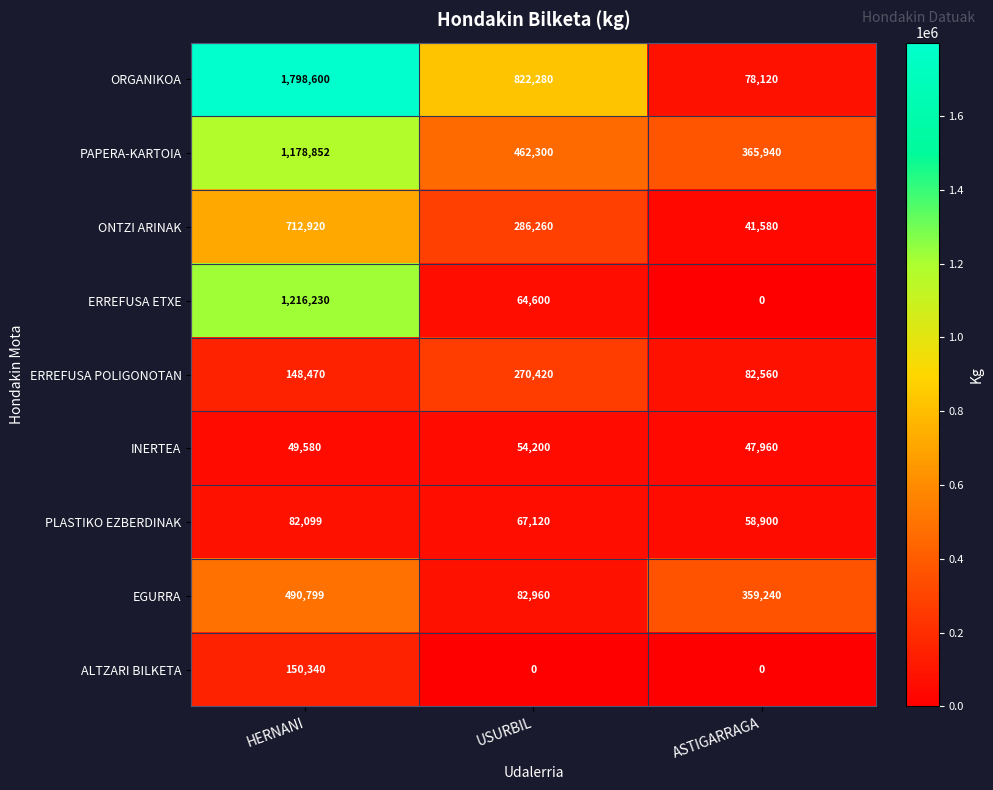

At HERNANI, list the series in order from largest to smallest.

ORGANIKOA, ERREFUSA ETXE, PAPERA-KARTOIA, ONTZI ARINAK, EGURRA, ALTZARI BILKETA, ERREFUSA POLIGONOTAN, PLASTIKO EZBERDINAK, INERTEA